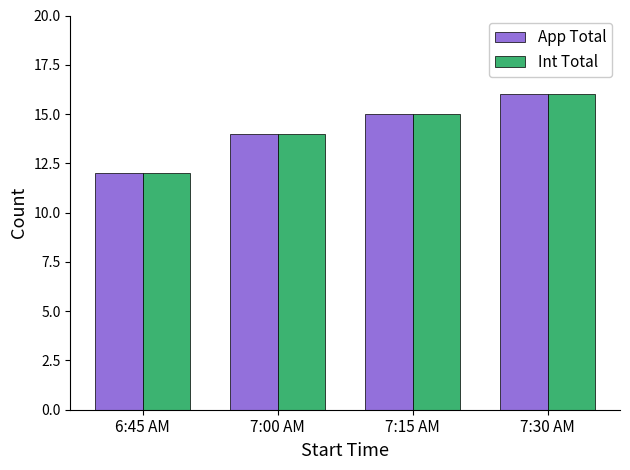

Is it true that App Total equals 23 at 7:15 AM?

False